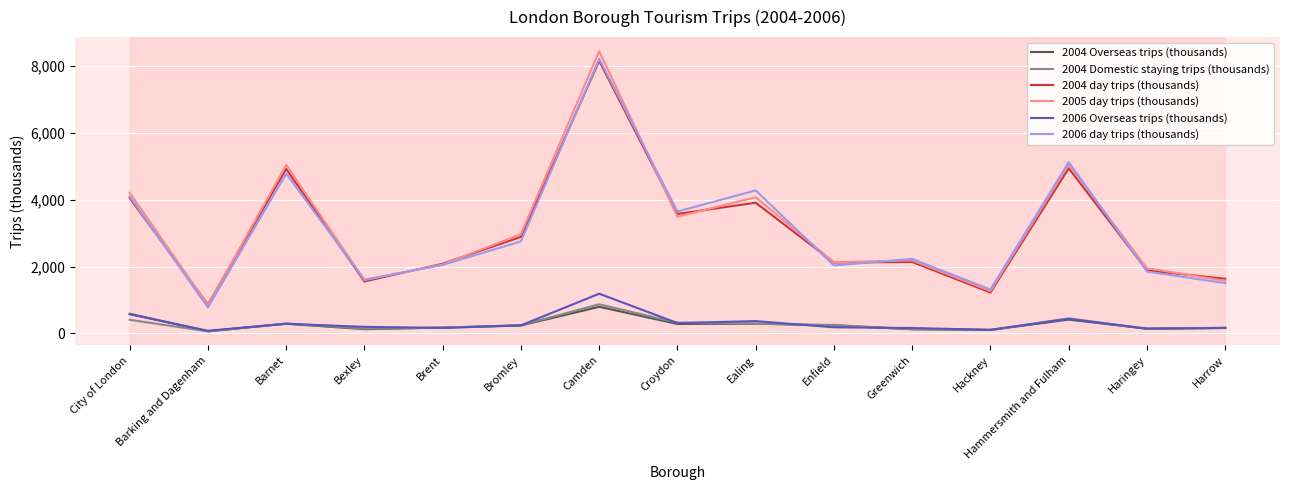

True or false: 2004 day trips (thousands) and 2006 day trips (thousands) intersect in this chart.

True